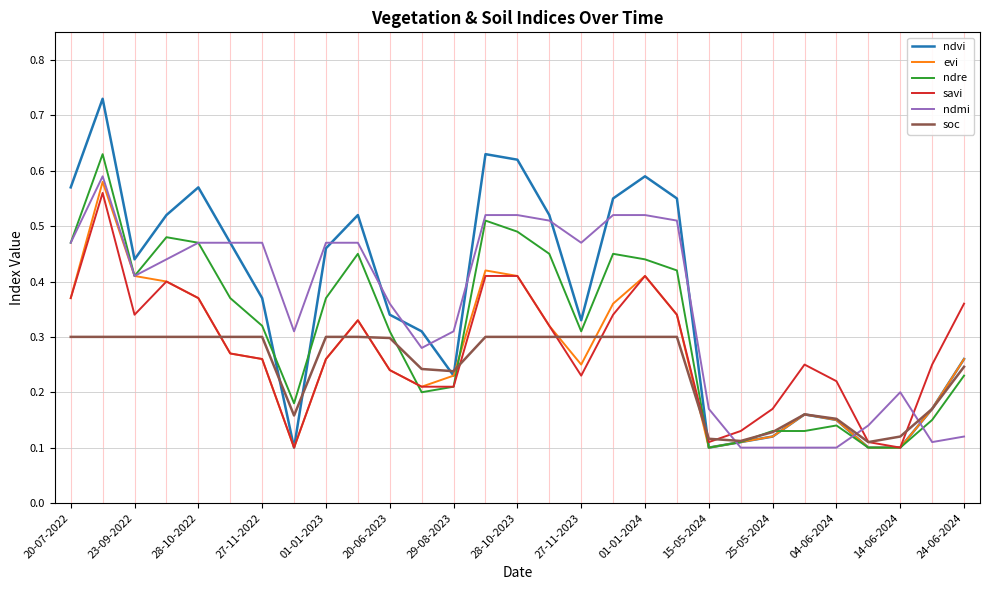

What are all the series names shown in the legend?

ndvi, evi, ndre, savi, ndmi, soc